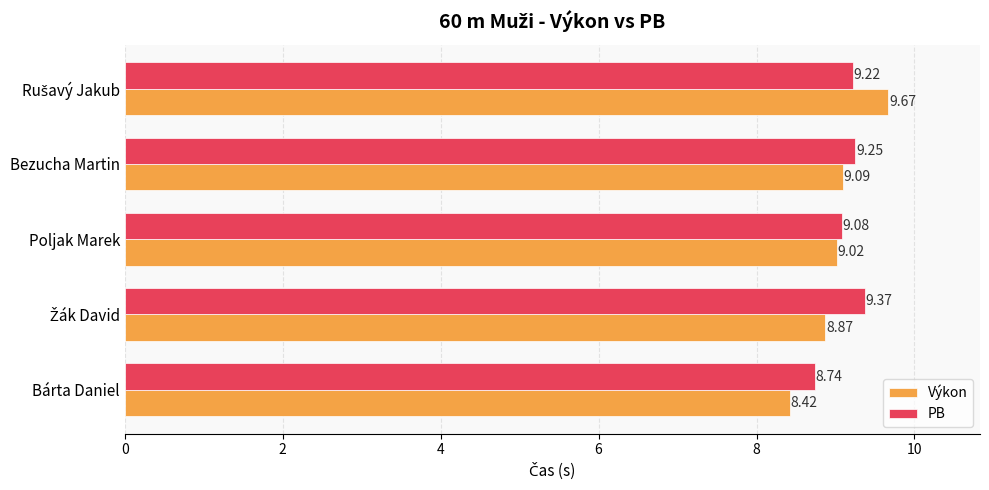

At how many categories does at least one series exceed 8?

5